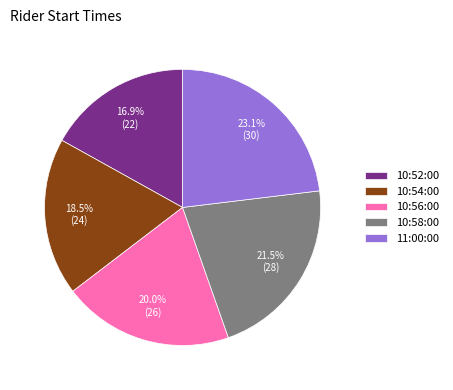

What is the largest slice in the pie chart?

11:00:00